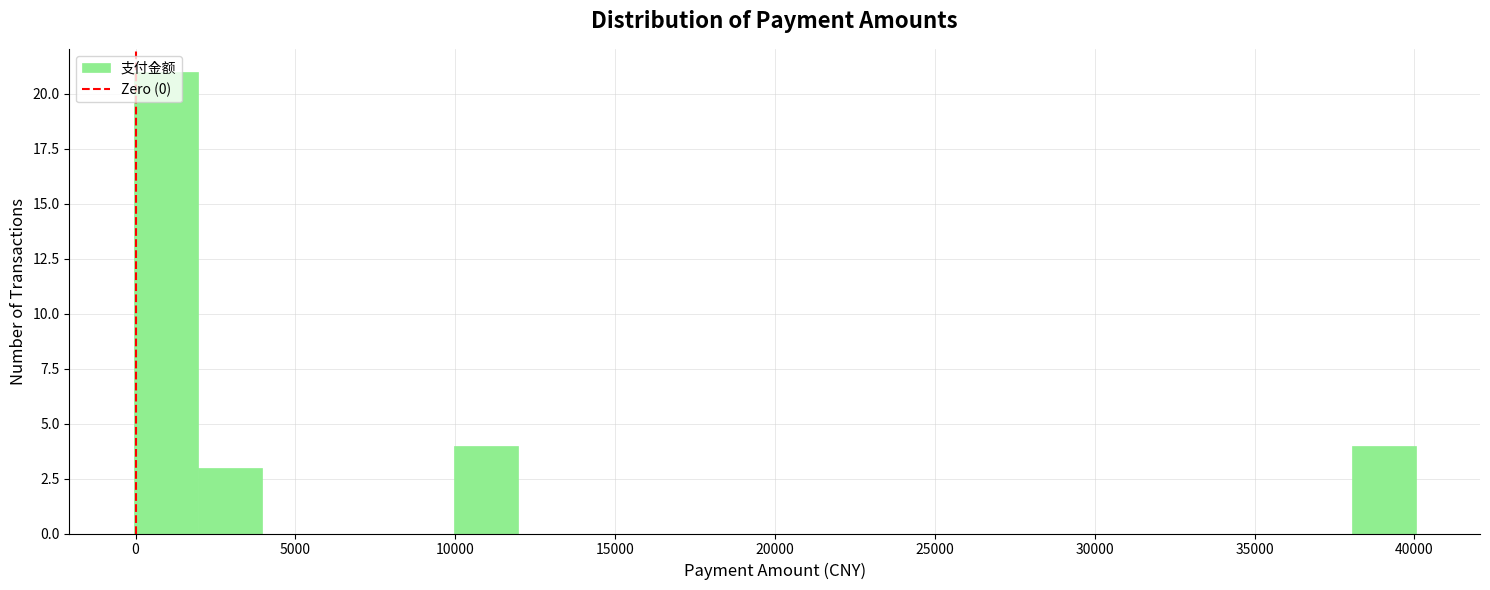

Which range on the x-axis has the tallest bar?

0 to 2000